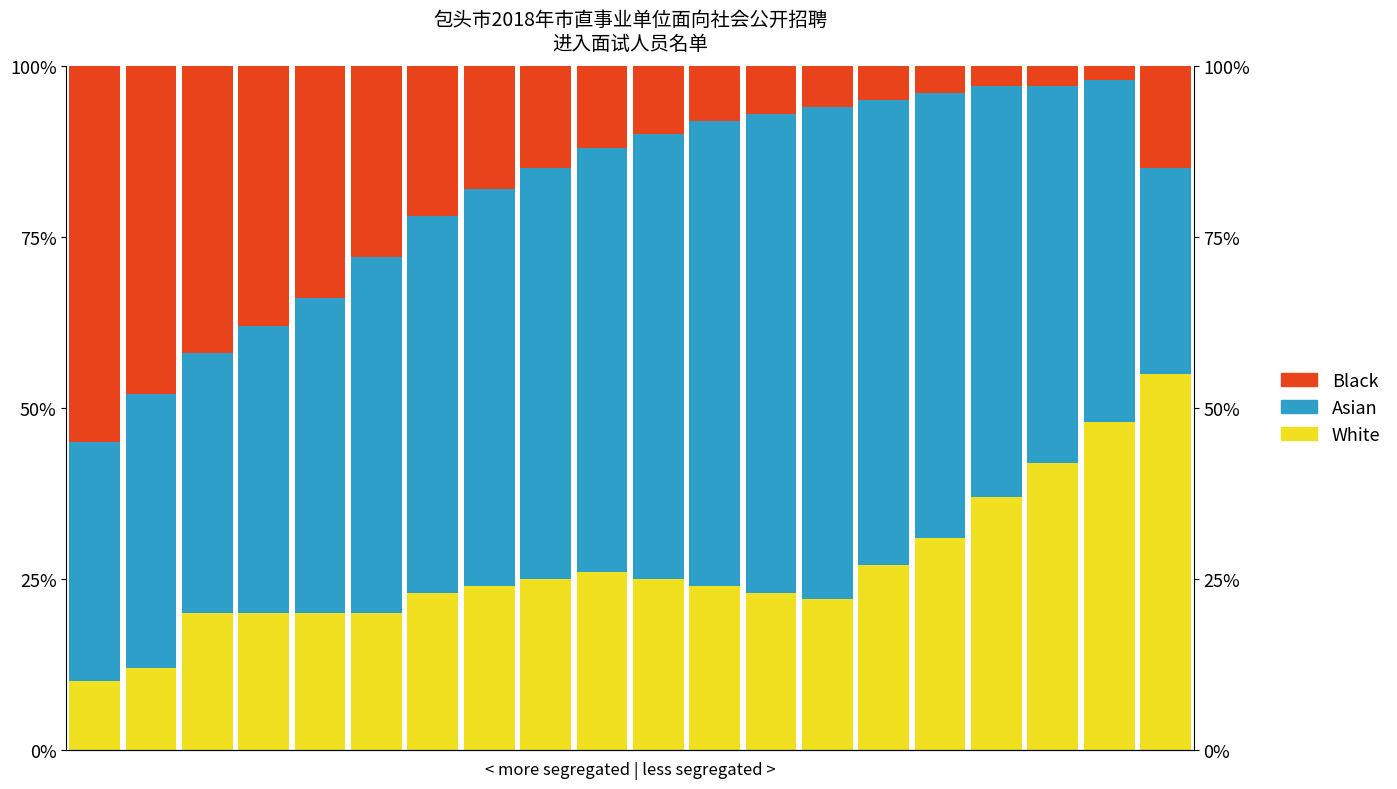

At 17, list the series in order from largest to smallest.

Asian, White, Black